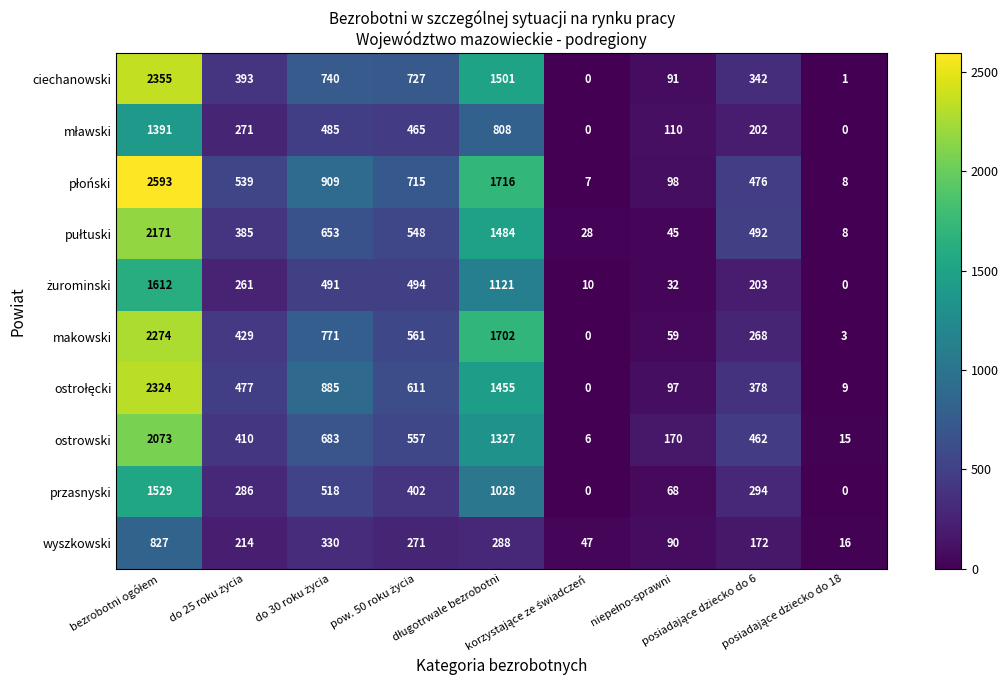

What is the highest value of the wyszkowski series?

827